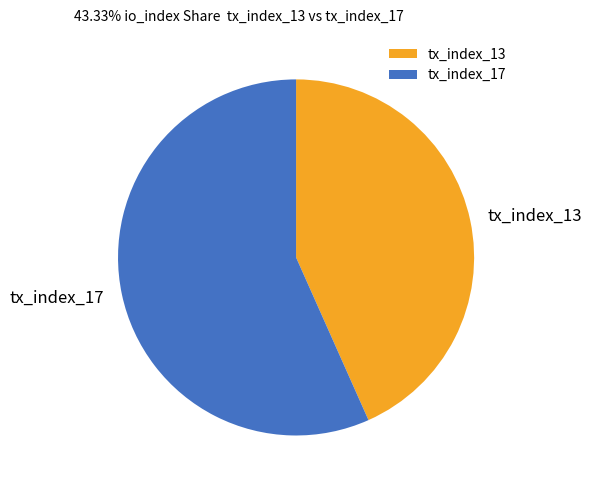

Is it true that tx_index_17 is 45% of the pie?

False